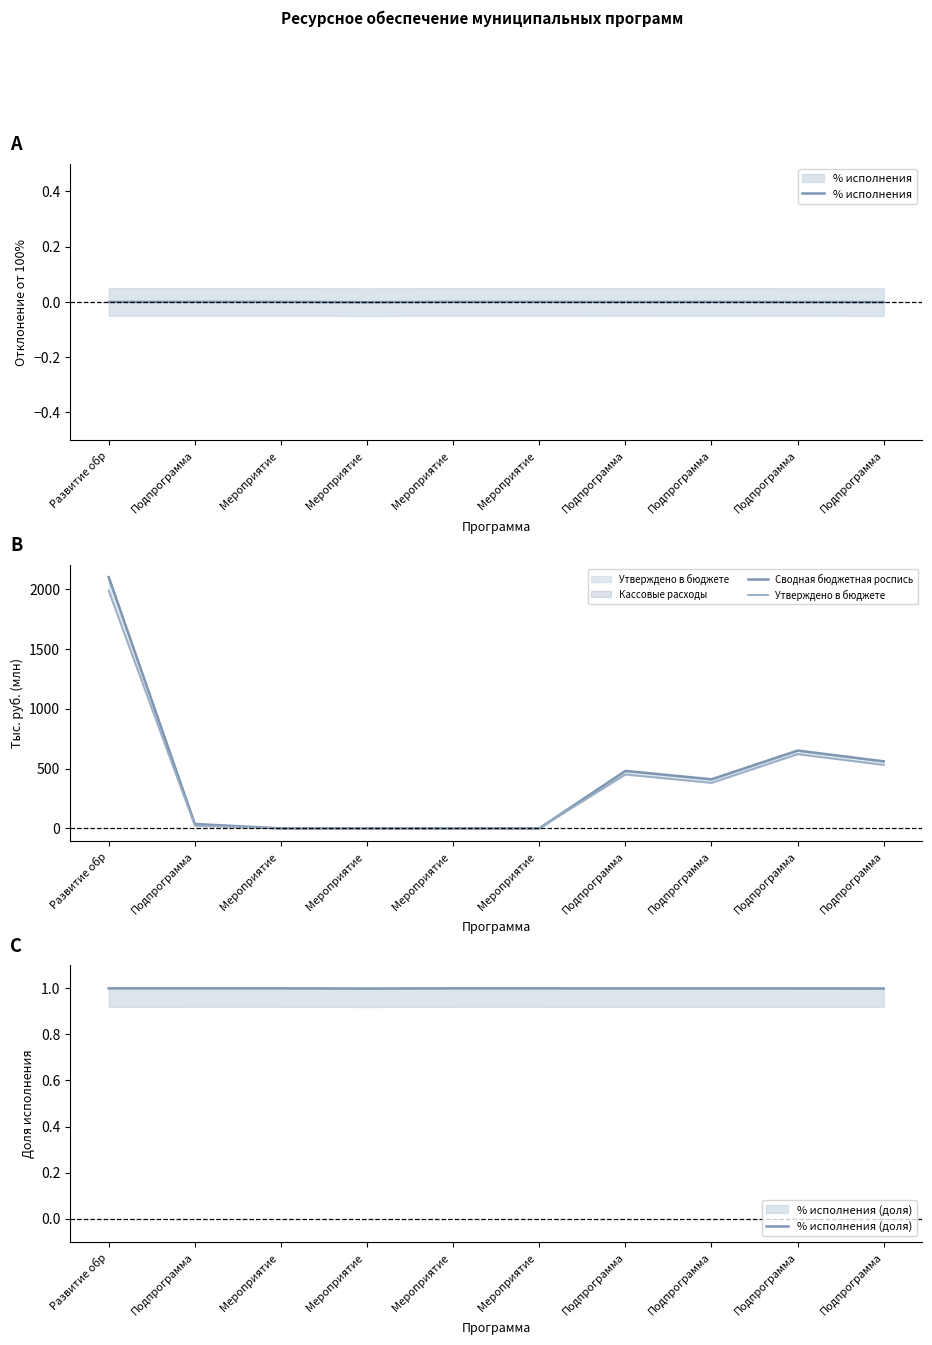

Which series has the widest spread of values?

Сводная бюджетная роспись